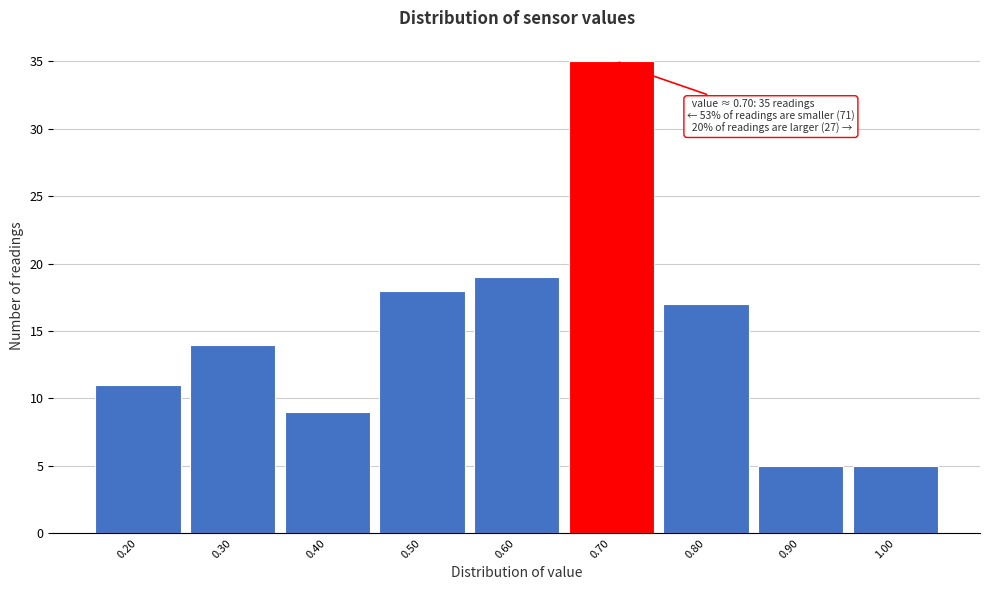

Over which range of the x-axis is the bar tallest?

0.65 to 0.75